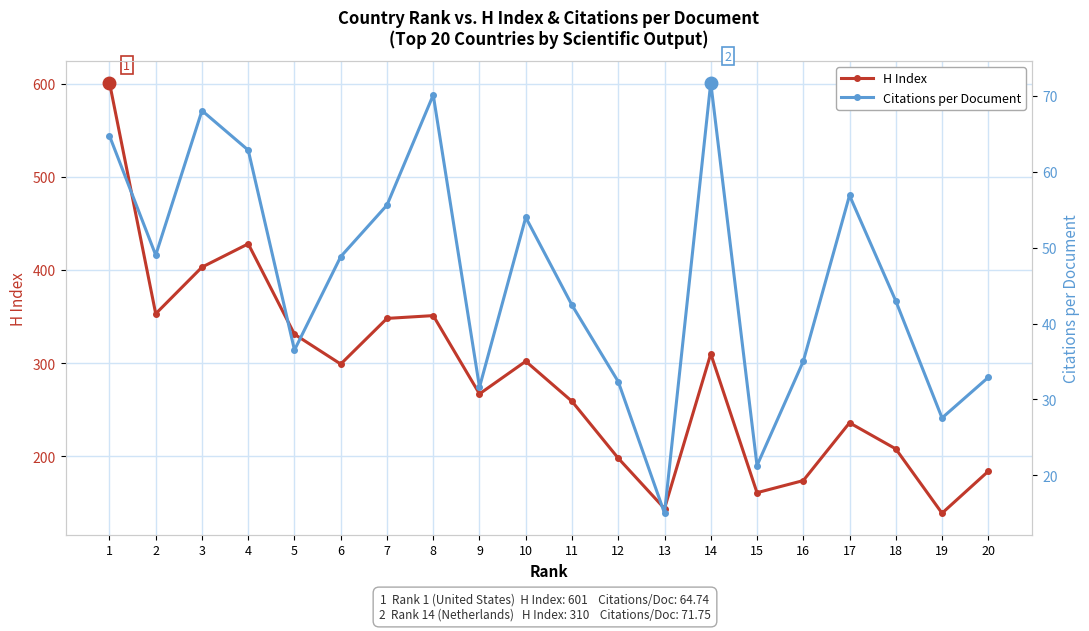

Reading left to right, transcribe all the data shown in this chart.

H Index: 601.0	353.0	403.0	428.0	331.0	299.0	348.0	351.0	267.0	302.0	259.0	198.0	144.0	310.0	161.0	174.0	236.0	208.0	139.0	184.0
Citations per Document: 64.7	49.0	68.1	62.9	36.5	48.8	55.6	70.1	31.6	54.0	42.4	32.3	15.0	71.8	21.3	35.0	56.9	43.0	27.6	32.9